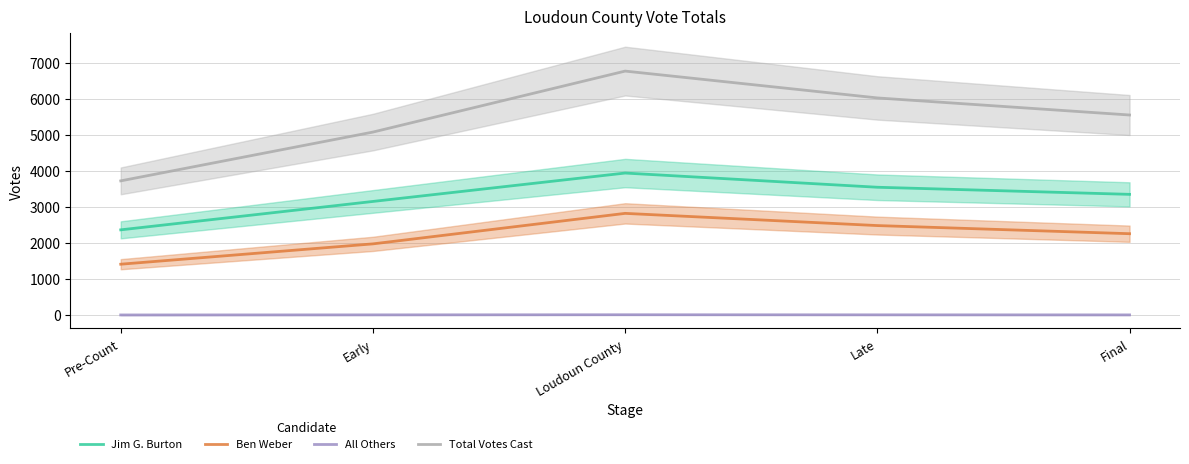

At how many categories does at least one series exceed 4044?

4